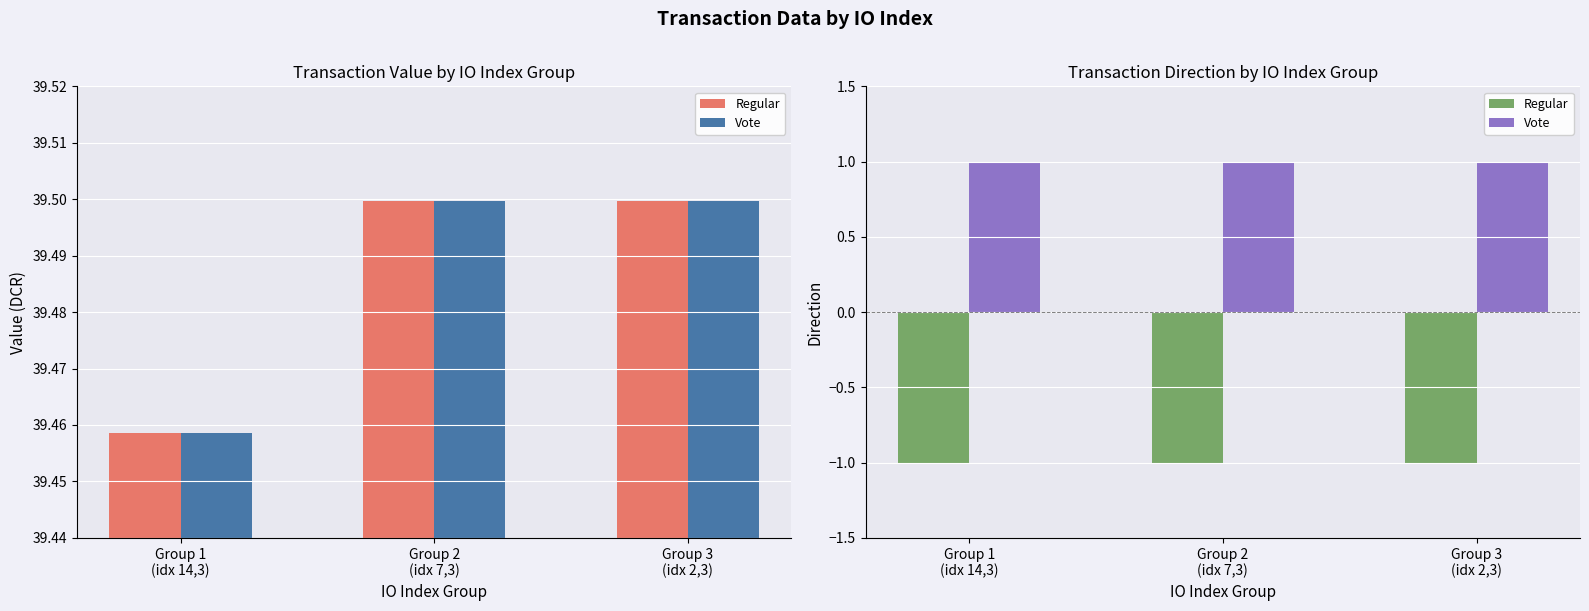

How many groups of bars are there?

3